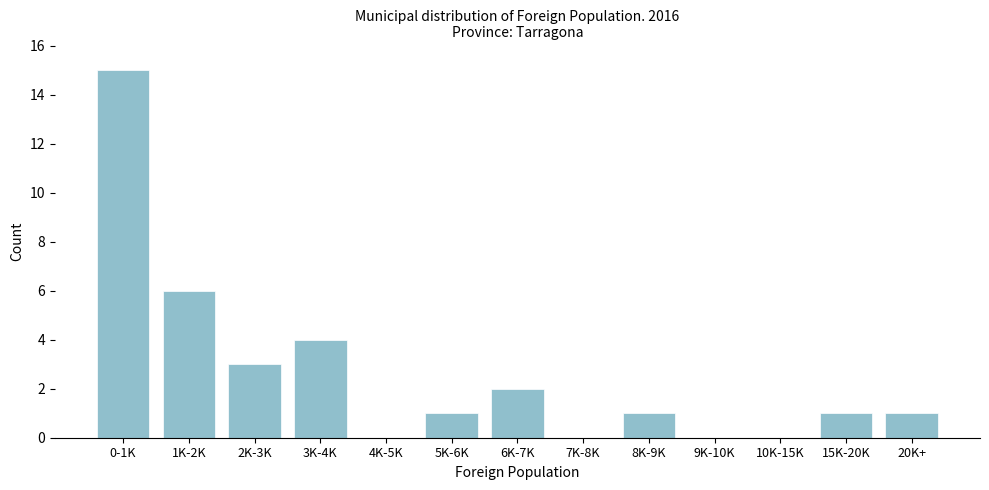

Reading right to left, transcribe all the data shown in this chart.

20K+=1	15K-20K=1	10K-15K=0	9K-10K=0	8K-9K=1	7K-8K=0	6K-7K=2	5K-6K=1	4K-5K=0	3K-4K=4	2K-3K=3	1K-2K=6	0-1K=15